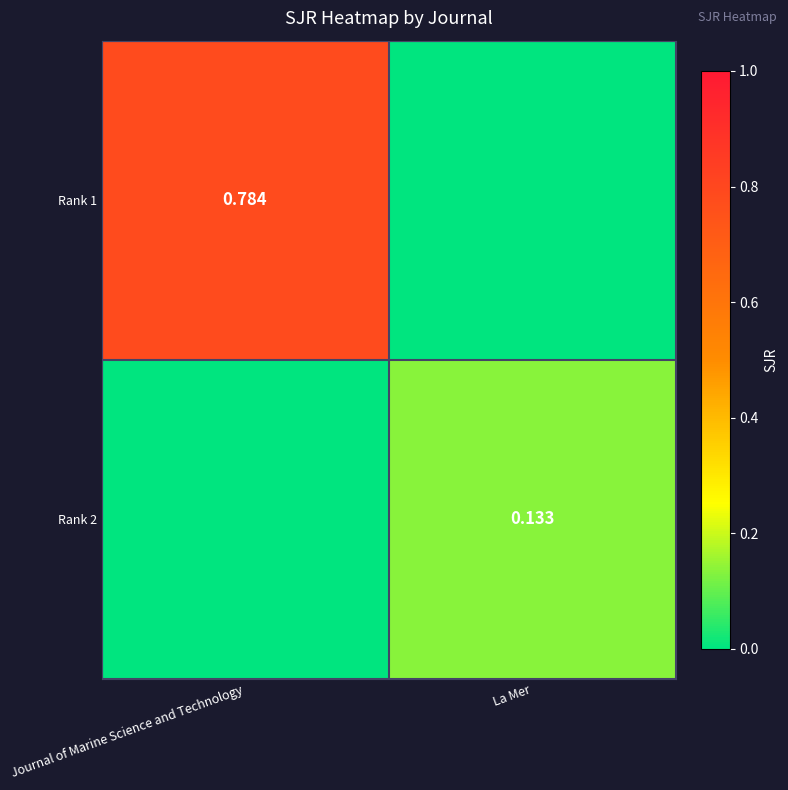

True or false: Rank 2 has a value of 0.1 at La Mer.

True